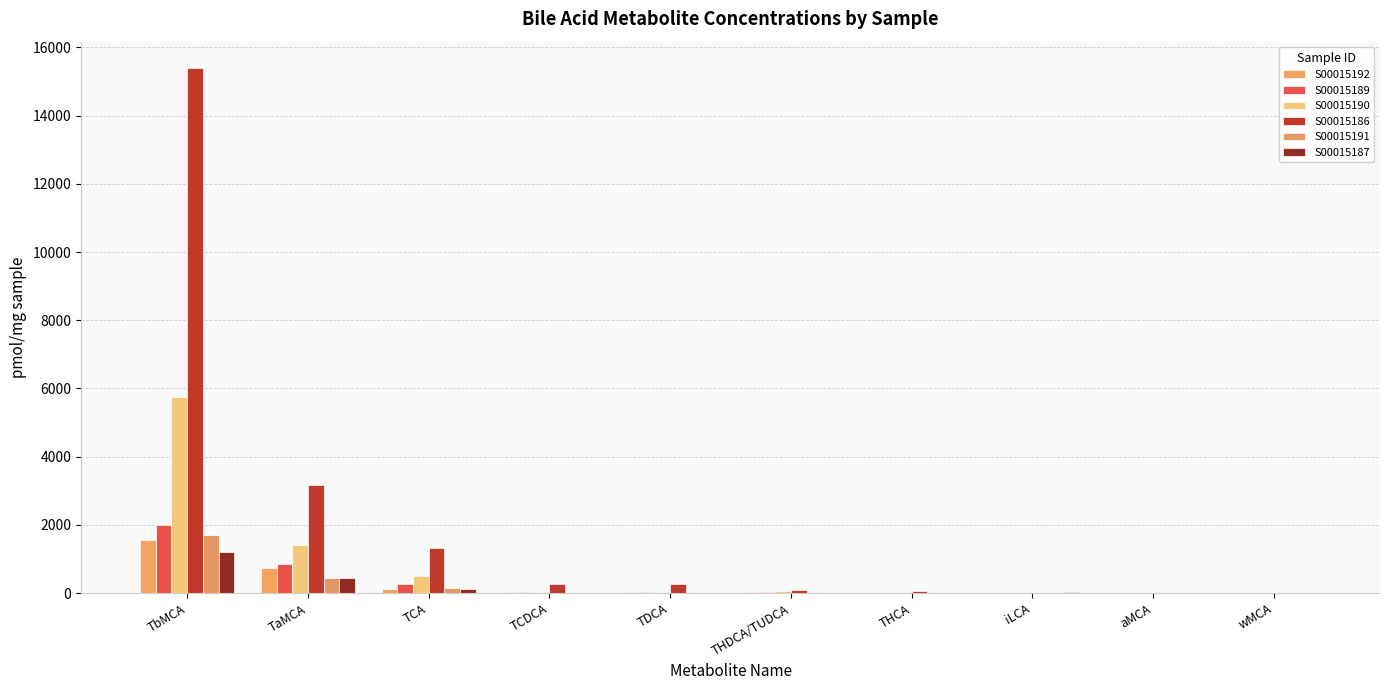

List the series in order of their peak value, highest first.

S00015186, S00015190, S00015189, S00015191, S00015192, S00015187